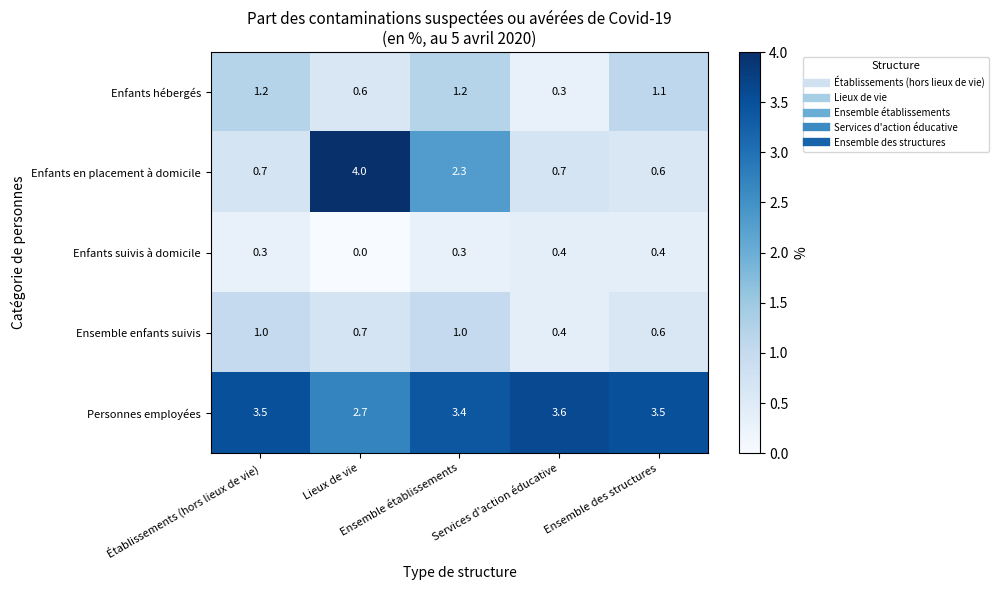

Rank the series by their maximum value, from lowest to highest.

Enfants suivis à domicile, Ensemble enfants suivis, Enfants hébergés, Personnes employées, Enfants en placement à domicile